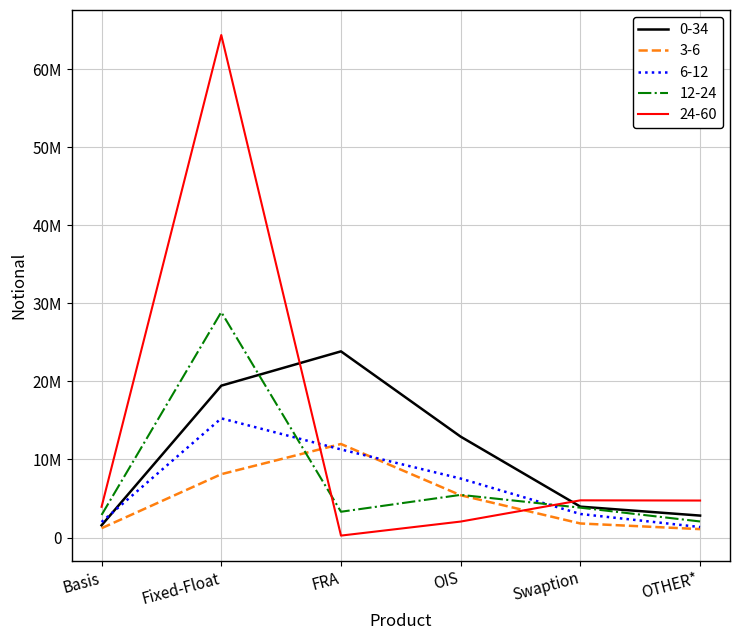

True or false: 3-6 has more than 2 interior local peaks.

False